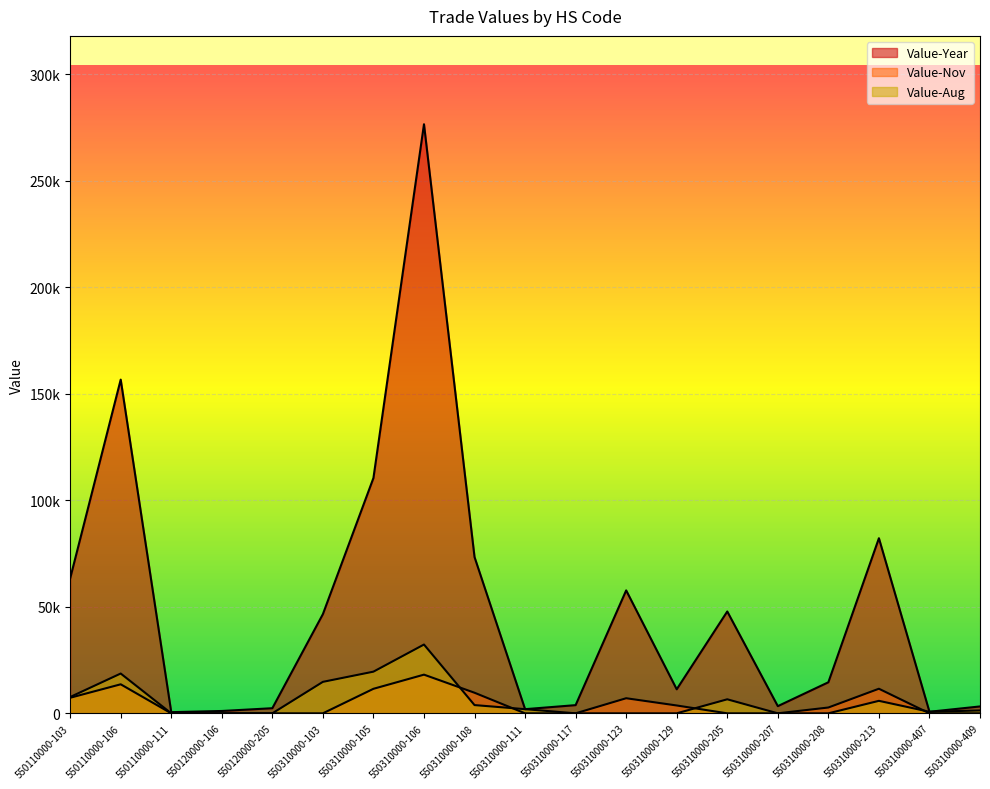

How many lines are shown in the chart?

3